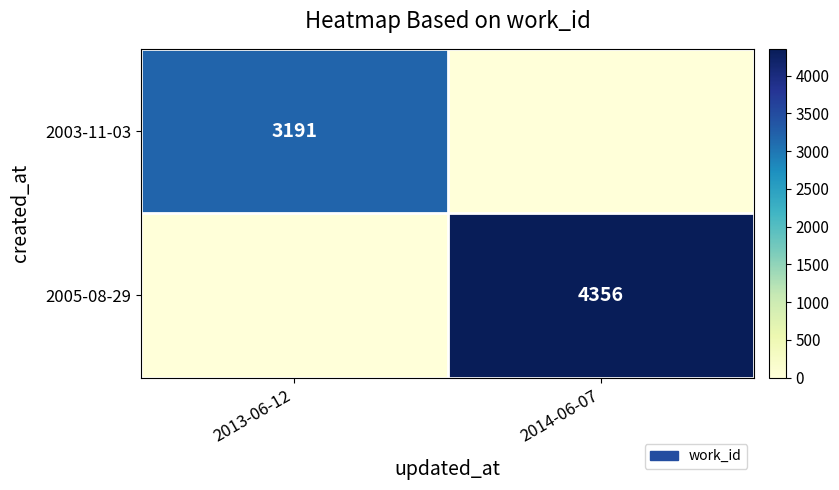

Is the value of 2005-08-29 at 2014-06-07 greater than the value of 2003-11-03 at 2013-06-12?

Yes